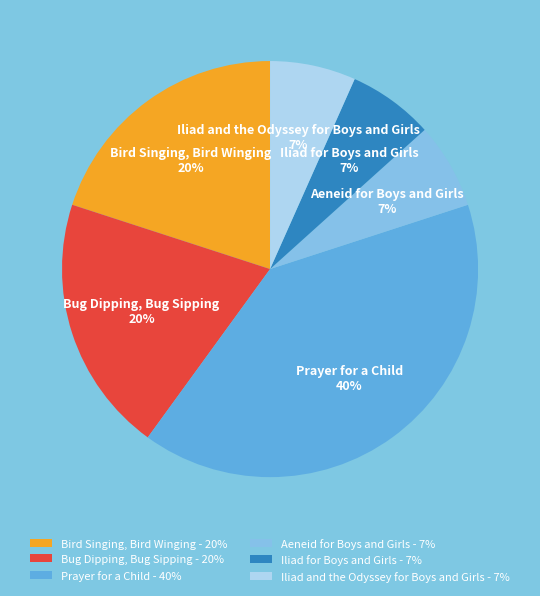

How many segments does this pie chart have?

6